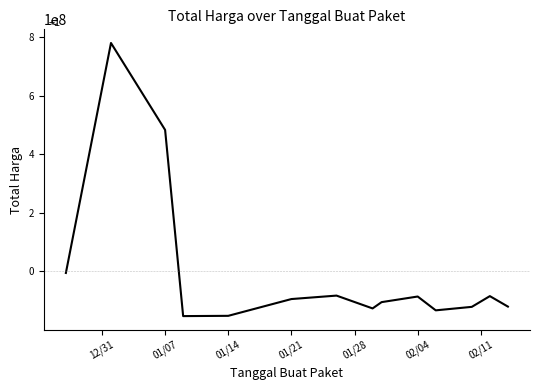

What is the minimum value shown in the chart?

-152641853.6